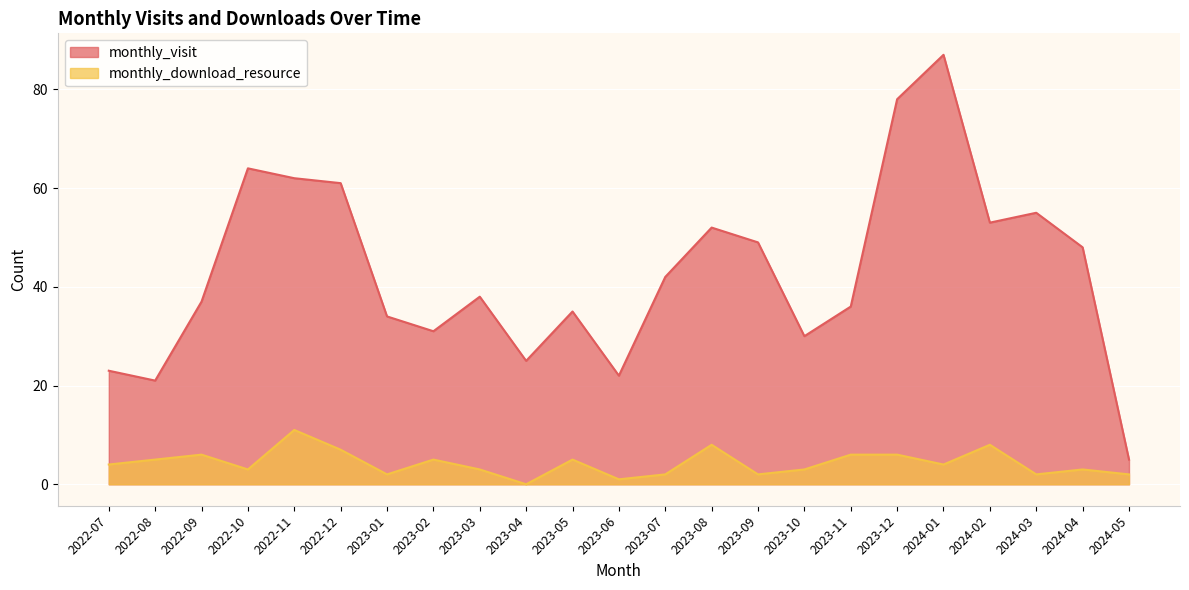

What is the value of the monthly_download_resource point at the 3rd from the left?

6